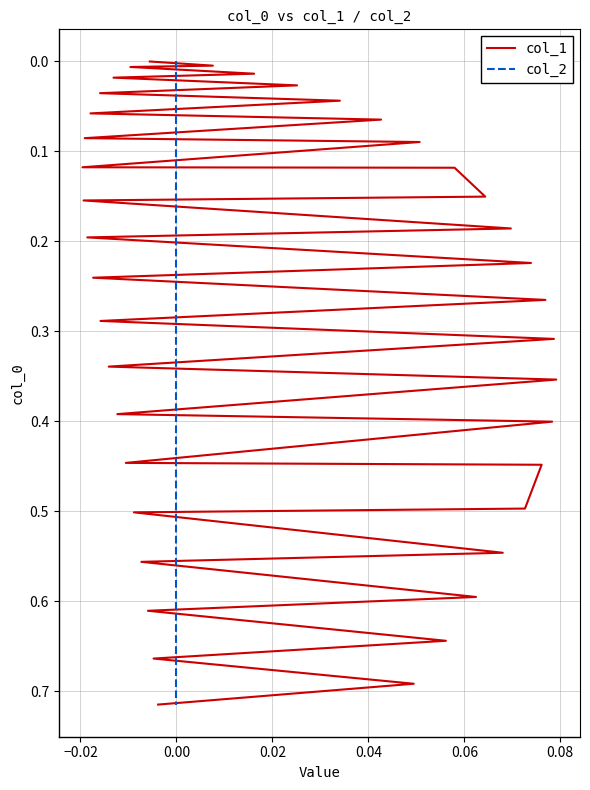

The value of col_1 at 0.04 is 0.0. True or false?

True